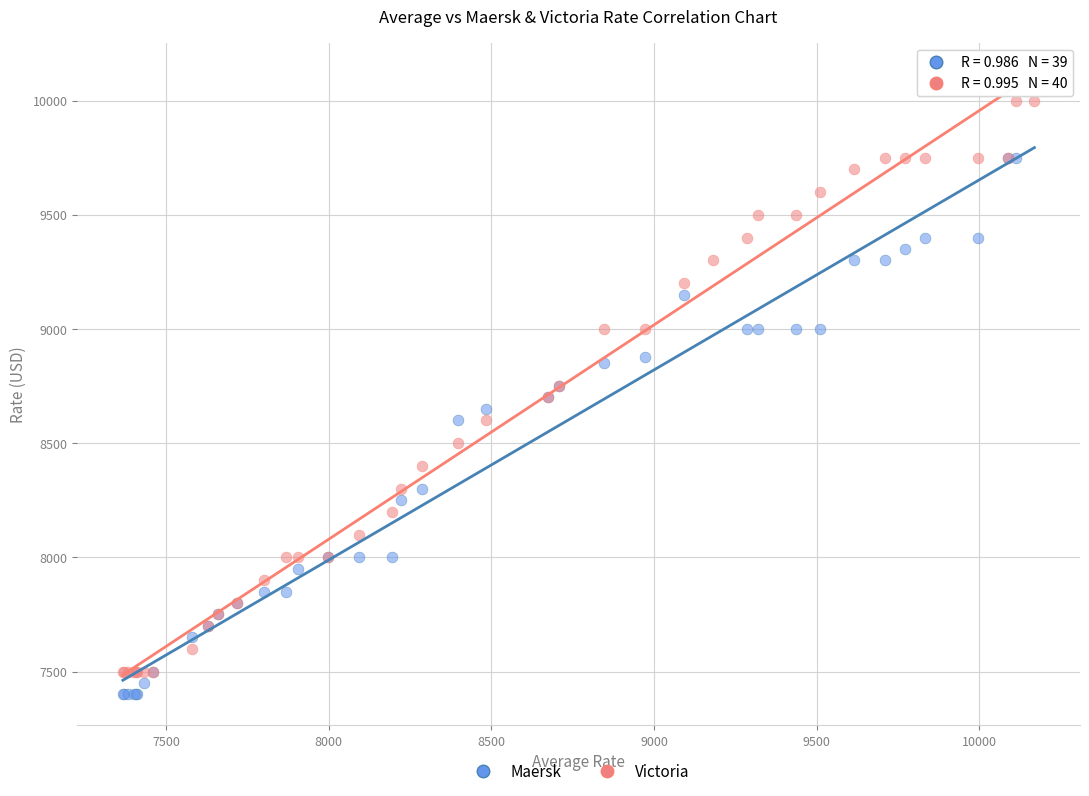

What are all the series names shown in the legend?

Maersk, Victoria